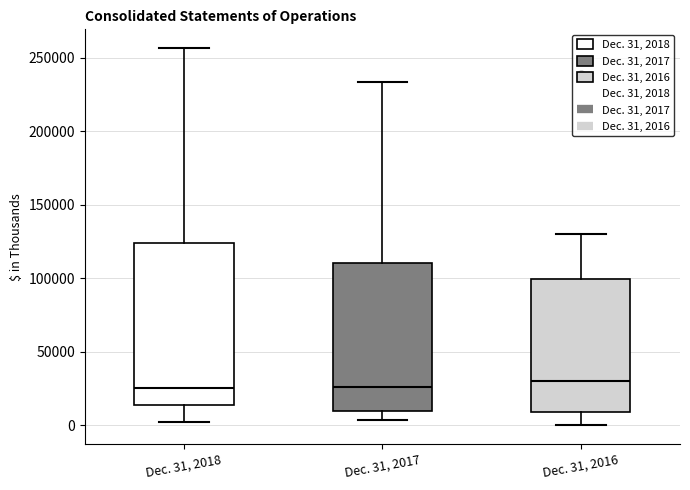

Where does the lower whisker of the box for Dec. 31, 2017 end on the y-axis? The values are not printed on the chart, so give them approximately, as read against the axis.

5000